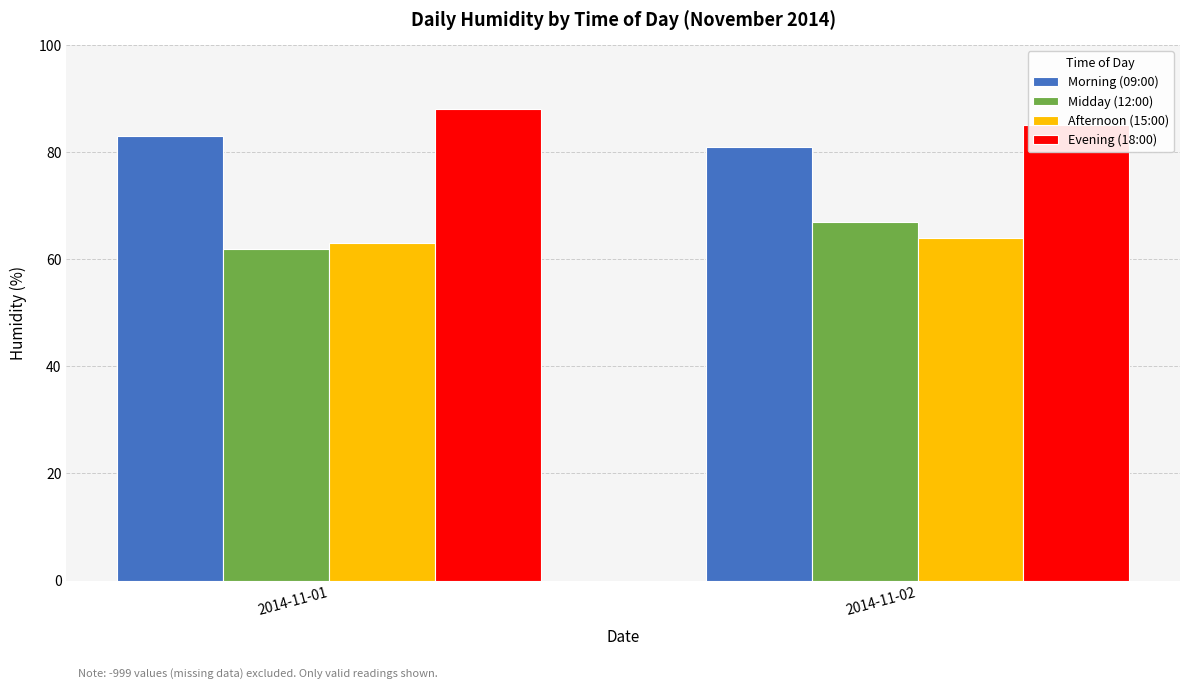

What value does the Afternoon (15:00) series have at 2014-11-01?

63